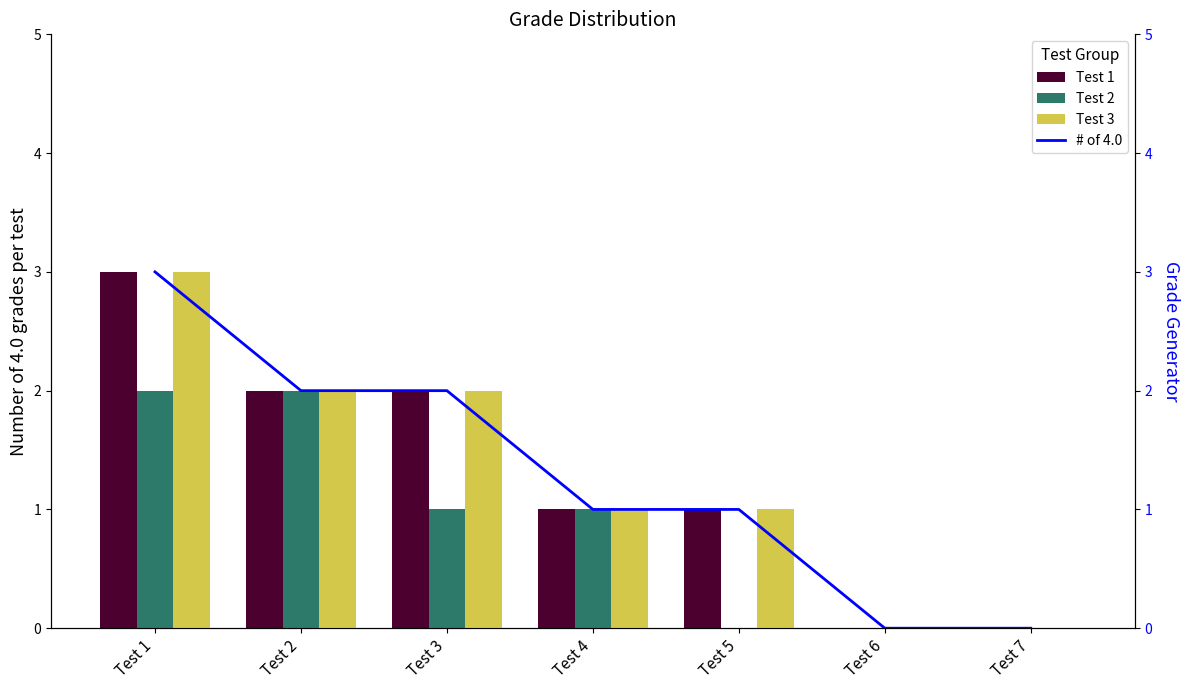

What is the value of the Test 2 bar at the 3rd from the left?

1